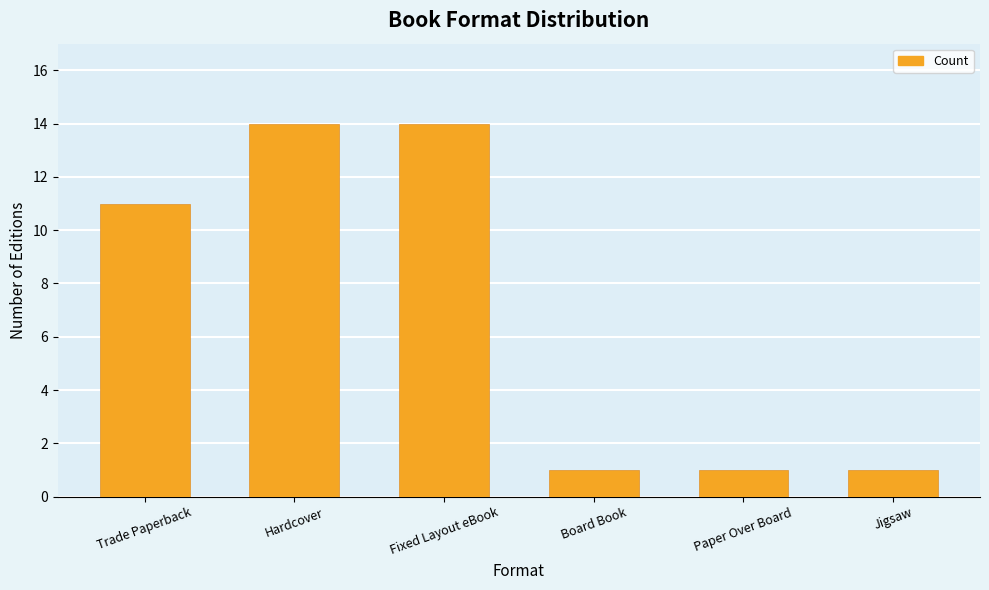

Between Jigsaw and Hardcover, which is larger?

Hardcover